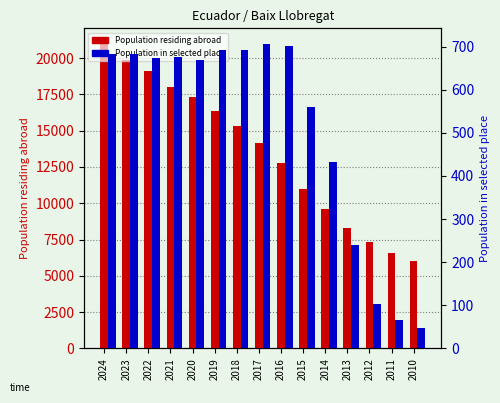

Rank the series at 2016 from lowest to highest value.

Population in selected place, Population residing abroad